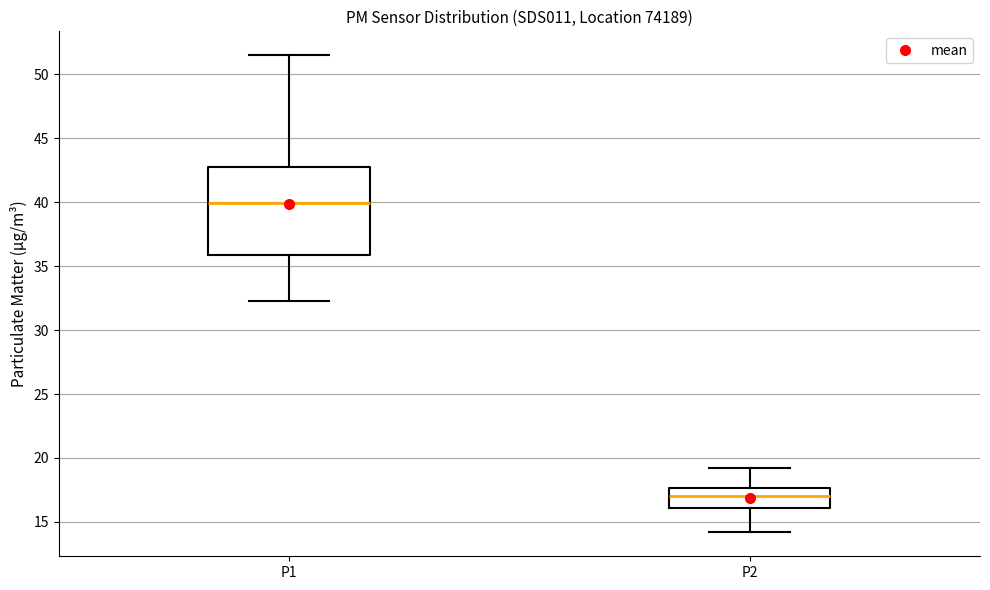

Where is the upper edge of the box for P1 on the y-axis? The values are not printed on the chart, so give them approximately, as read against the axis.

43.0